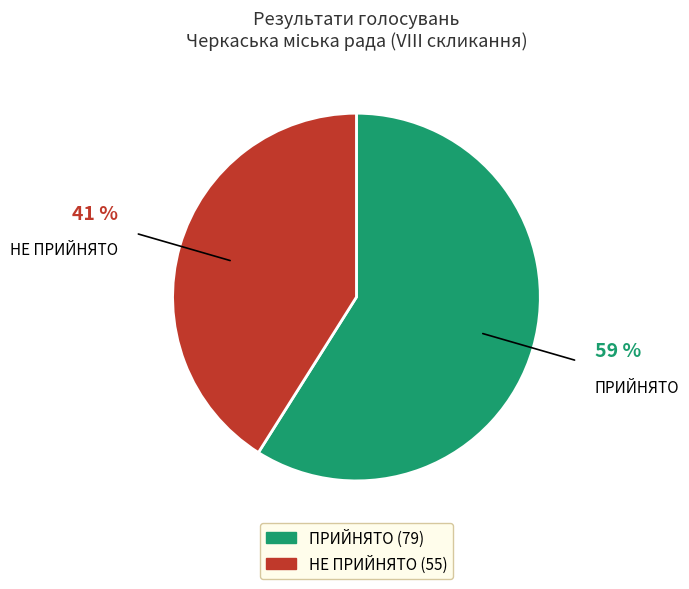

Is it true that ПРИЙНЯТО is 59% of the pie?

True